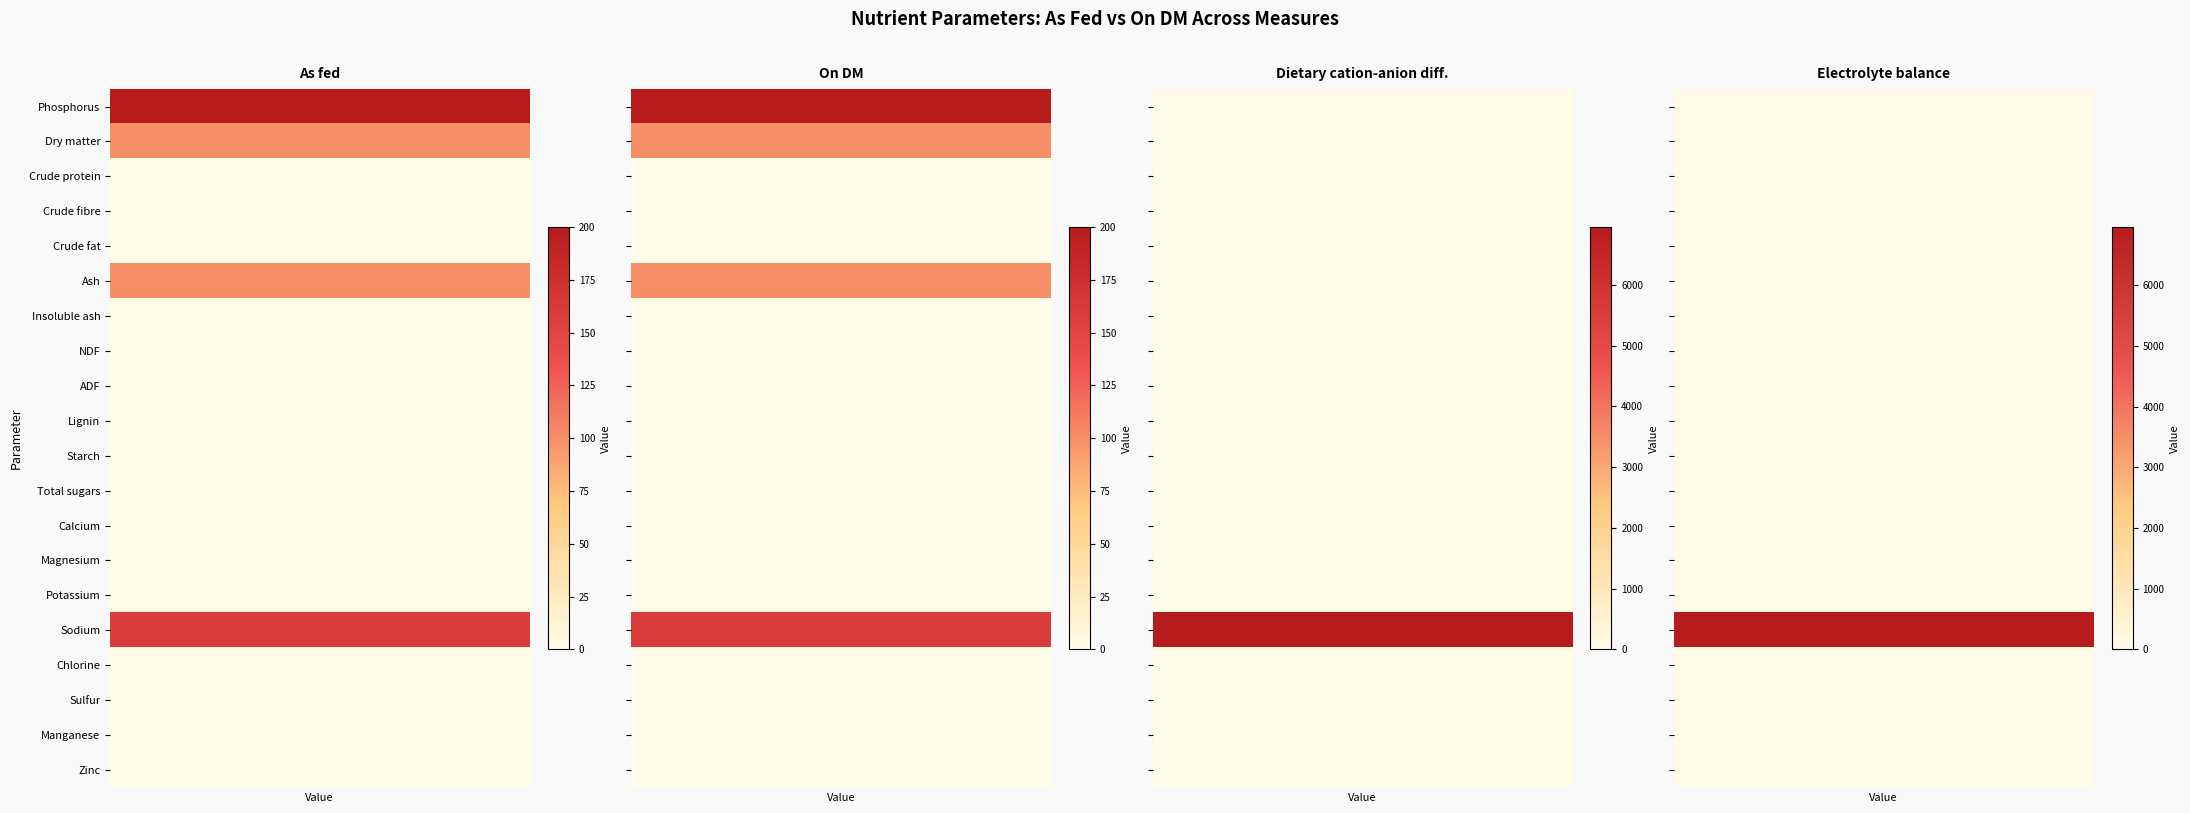

What is the maximum value shown in the chart?

6957.0